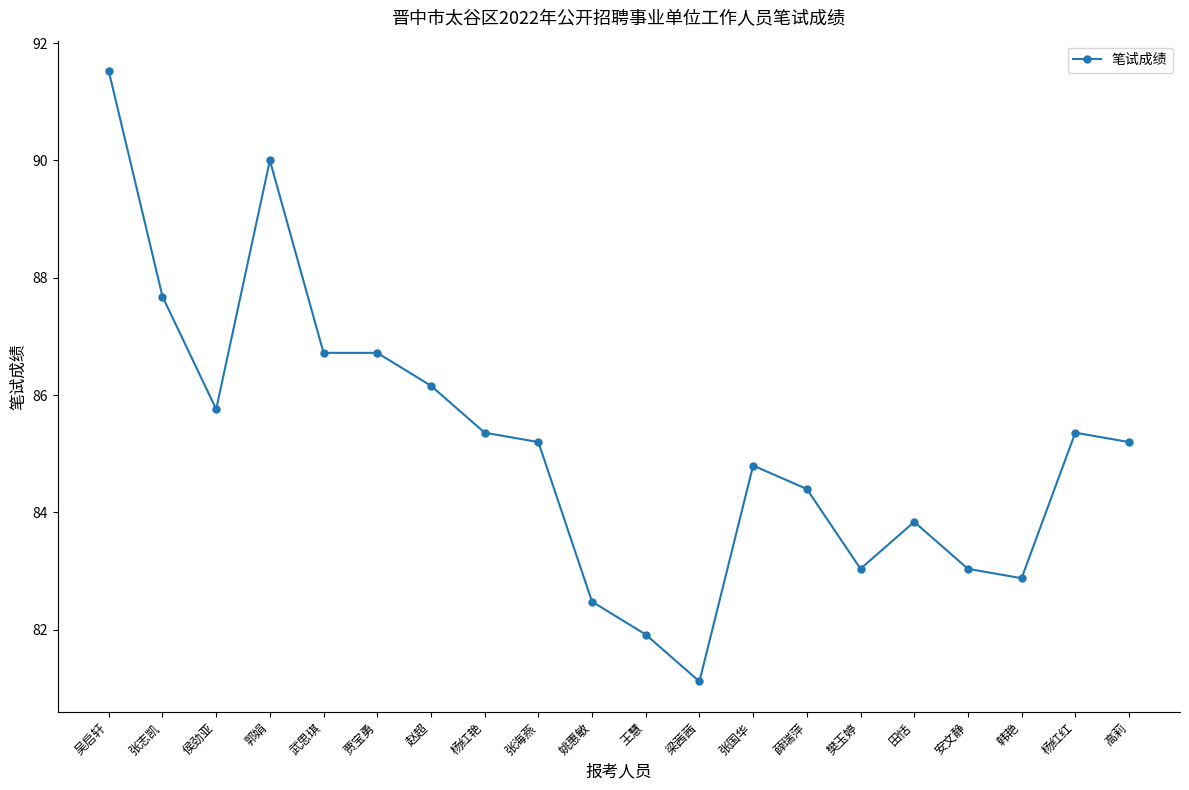

True or false: the data has more than 0 interior local peaks.

True